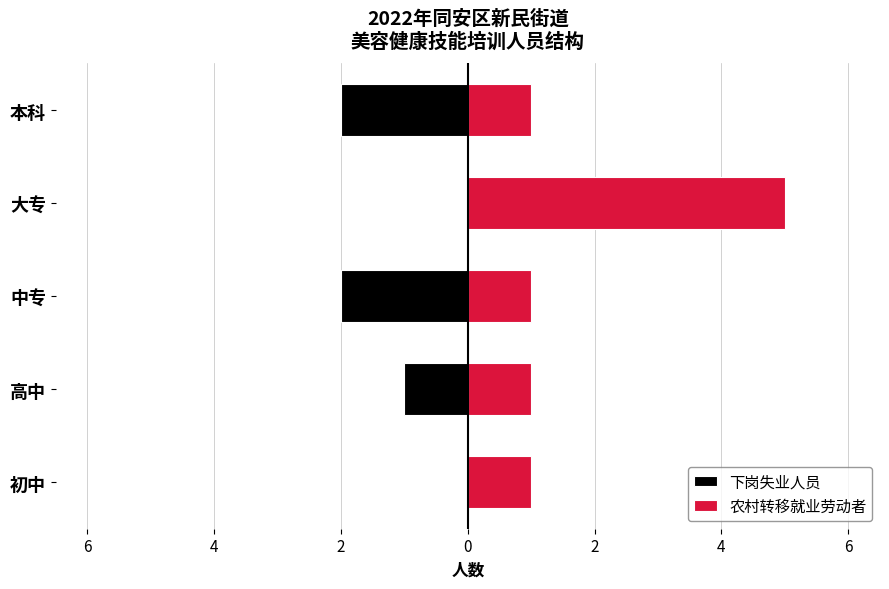

At 中专, list the series in order from smallest to largest.

下岗失业人员, 农村转移就业劳动者